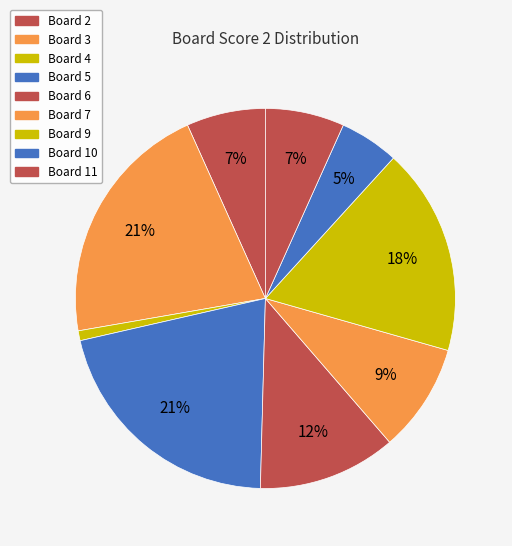

Which category has the biggest portion of the pie?

3